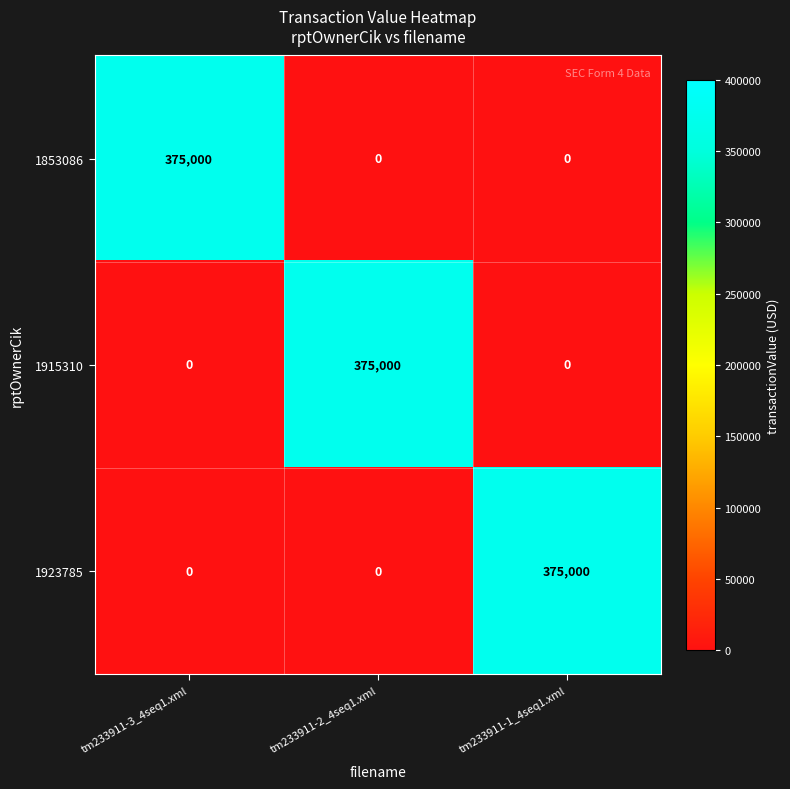

The value of 1915310 at tm233911-2_4seq1.xml is 497711. True or false?

False